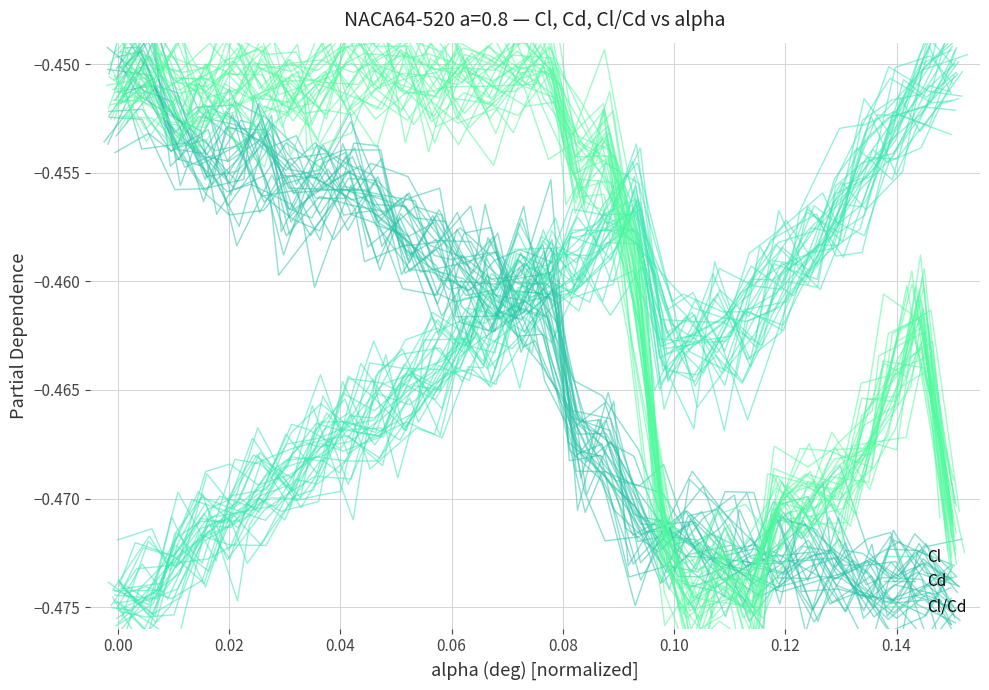

Which series ends up on top after the final intersection of Cd and Cl?

Cl